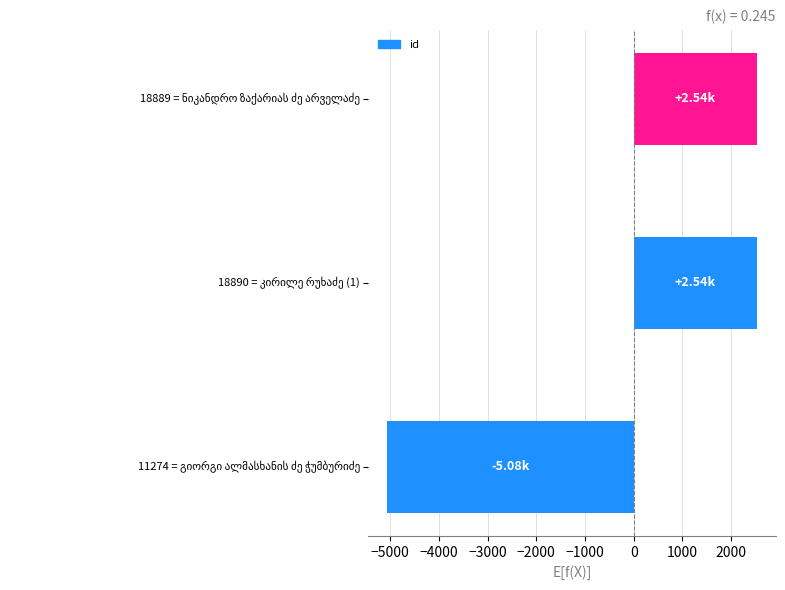

What is the minimum value shown in the chart?

-5077